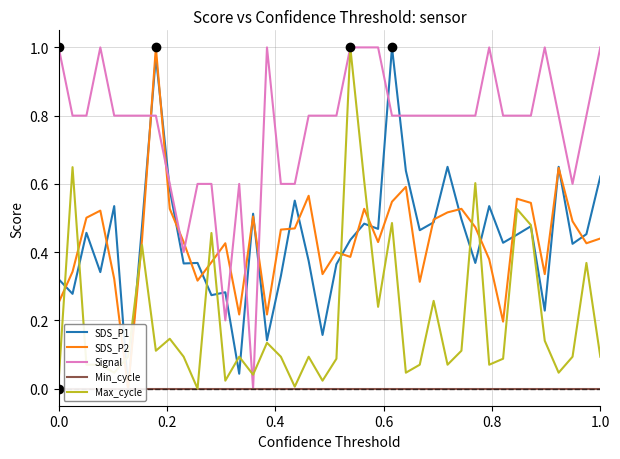

What is the highest value of the Signal series?

1.0